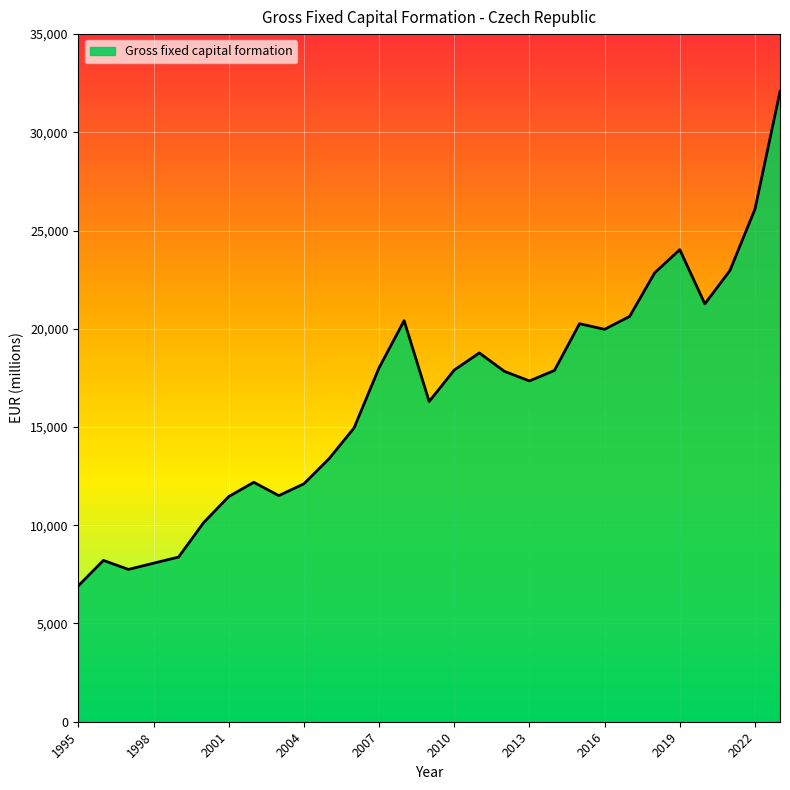

What is the minimum value shown in the chart?

6918.5